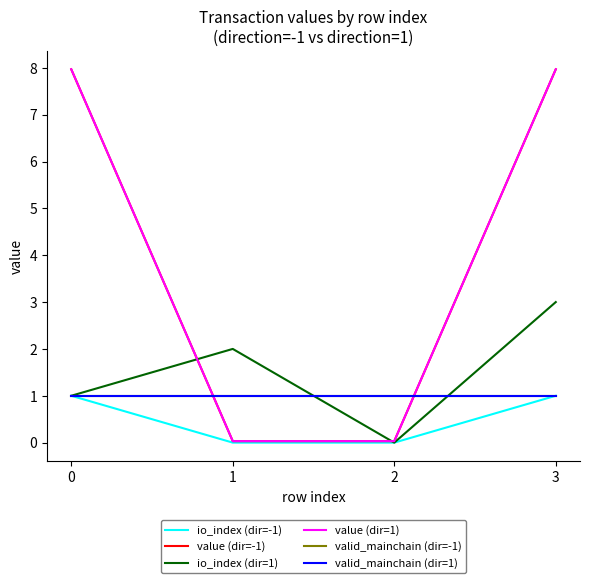

How many lines are shown in the chart?

6